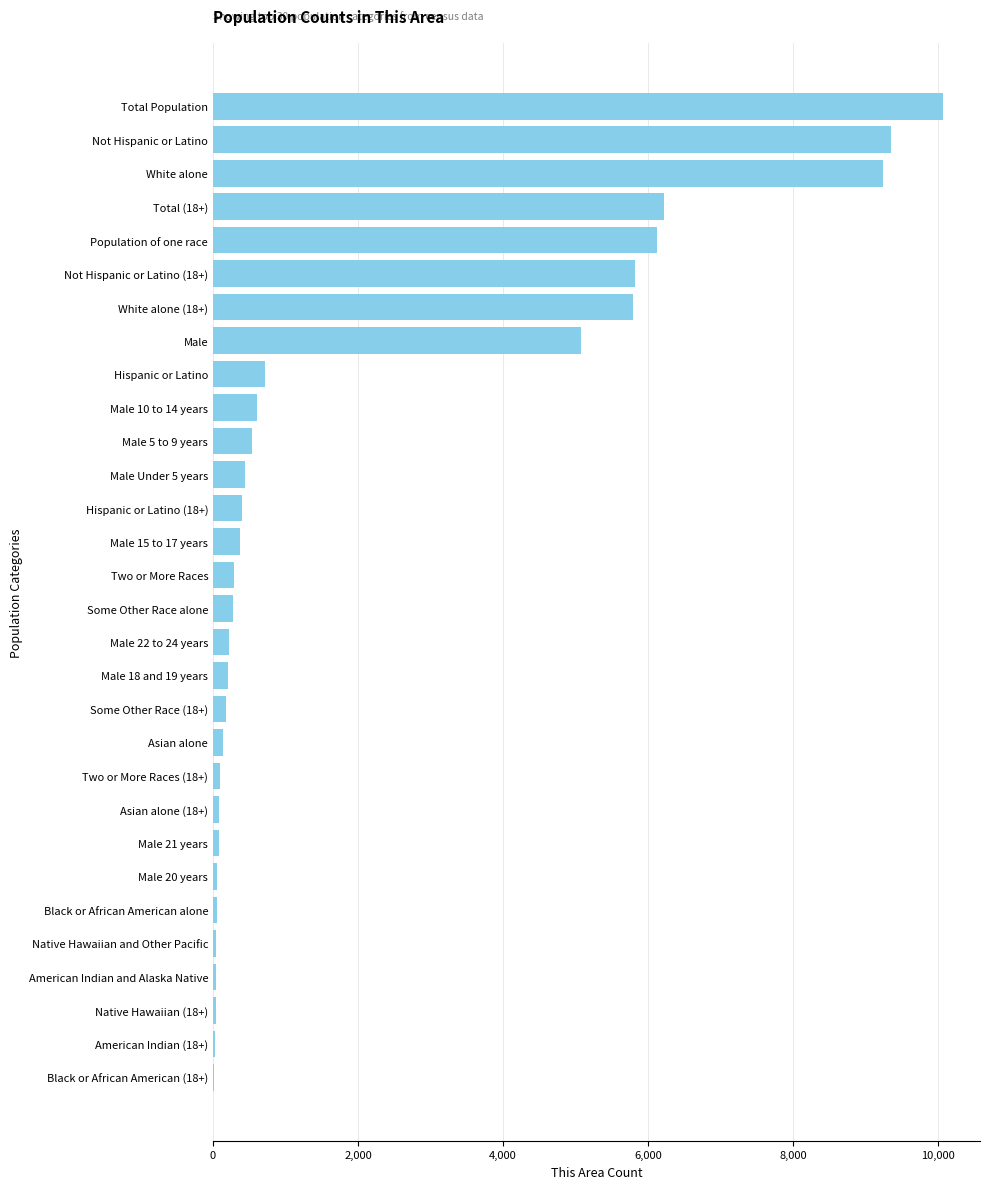

The chart shows a value of 5069 at Male. True or false?

True